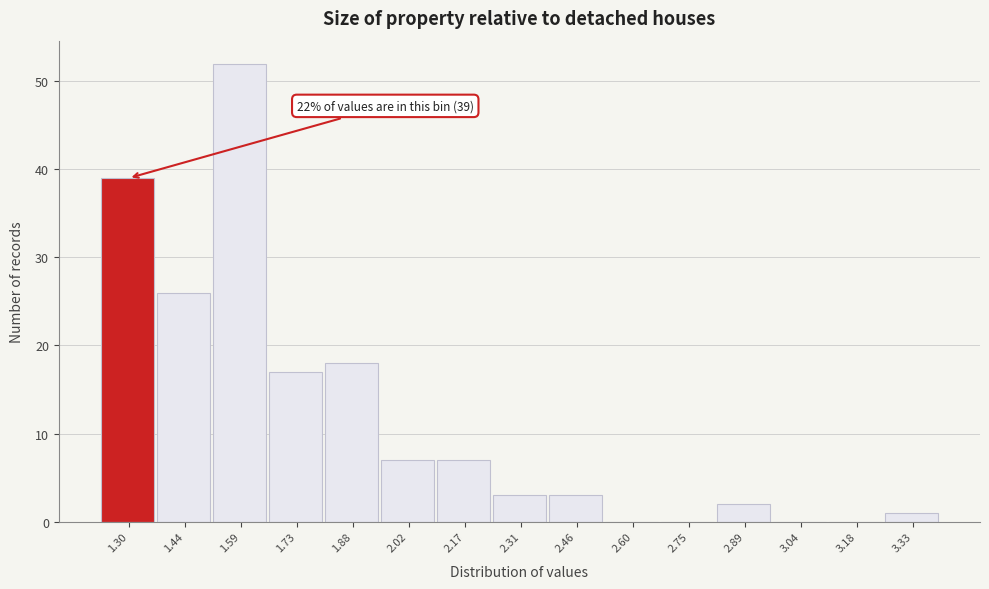

Reading left to right, list all the values displayed in this chart.

1.30=39	1.44=26	1.59=52	1.73=17	1.88=18	2.02=7	2.17=7	2.31=3	2.46=3	2.60=0	2.75=0	2.89=2	3.04=0	3.18=0	3.33=1